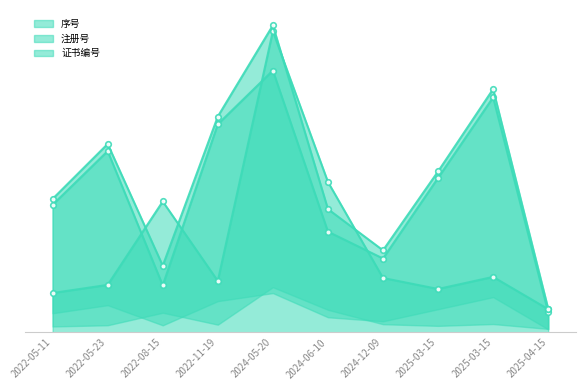

What is the spread (max minus min) of values at 2022-05-23?

0.3